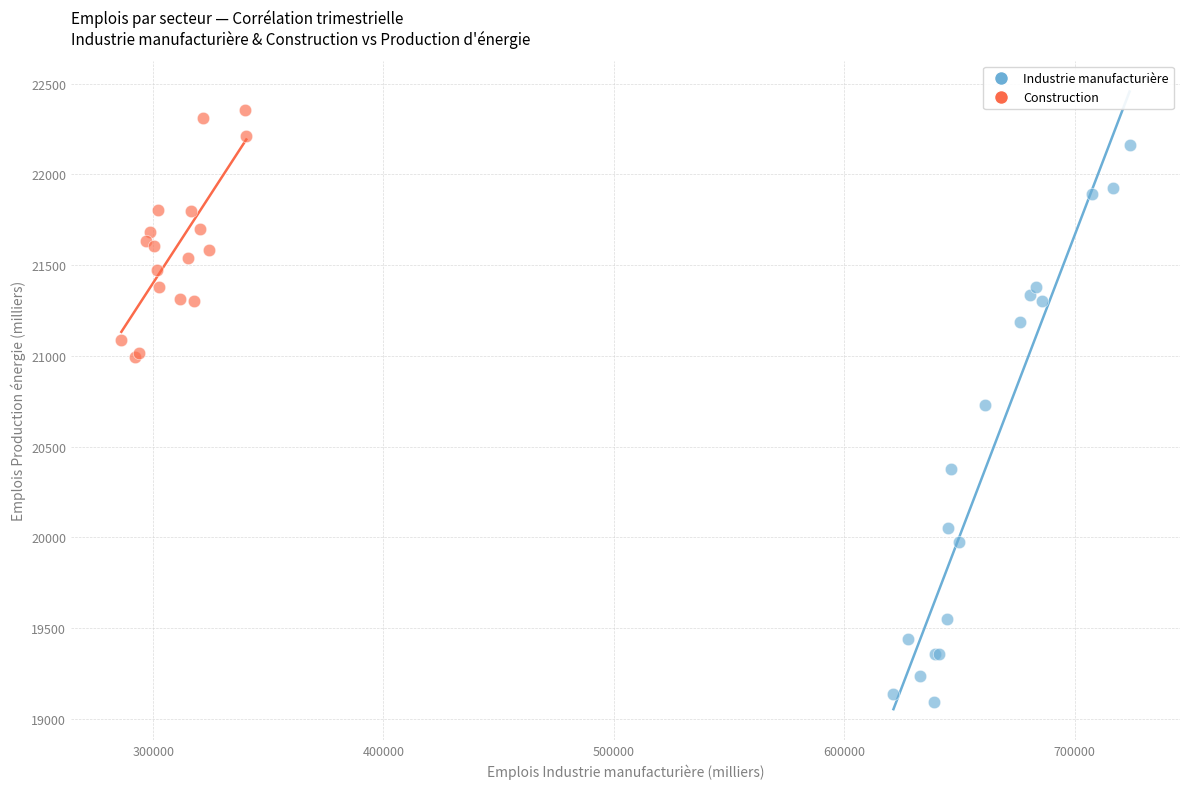

Which series contains the lowest Y value?

Industrie manufacturière